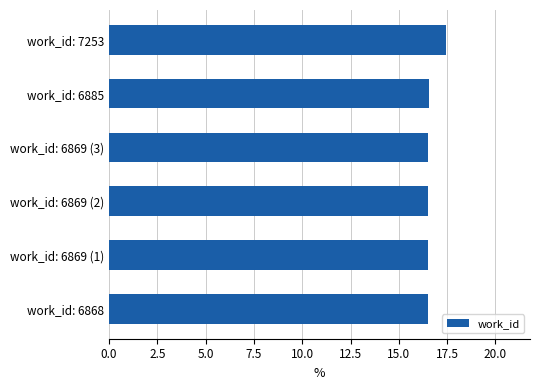

What is the change in value from work_id: 6885 to work_id: 7253?

+0.9